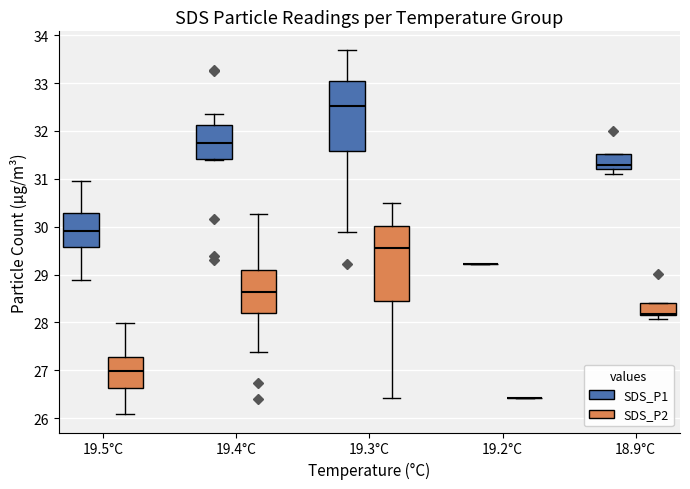

Reading left to right, transcribe this box plot: for each box, give where its median line is, the range the box spans, and where its two whiskers end, as read against the y-axis. The values are not printed on the chart, so give them approximately, as read against the axis.

19.5°C (SDS_P1): median 29.9, box 29.6 to 30.3, whiskers 28.9 to 31.0
19.5°C (SDS_P2): median 27.0, box 26.6 to 27.3, whiskers 26.1 to 28.0
19.4°C (SDS_P1): median 31.7, box 31.4 to 32.1, whiskers 31.4 to 32.4
19.4°C (SDS_P2): median 28.6, box 28.2 to 29.1, whiskers 27.4 to 30.3
19.3°C (SDS_P1): median 32.5, box 31.6 to 33.1, whiskers 29.9 to 33.7
19.3°C (SDS_P2): median 29.6, box 28.5 to 30.0, whiskers 26.4 to 30.5
19.2°C (SDS_P1): box collapsed to a line at 29.2, whiskers 29.2 to 29.2
19.2°C (SDS_P2): box collapsed to a line at 26.4, whiskers 26.4 to 26.4
18.9°C (SDS_P1): median 31.3, box 31.2 to 31.5, whiskers 31.1 to 31.5
18.9°C (SDS_P2): median 28.2, box 28.1 to 28.4, whiskers 28.1 (just below the box's lower edge) to 28.4